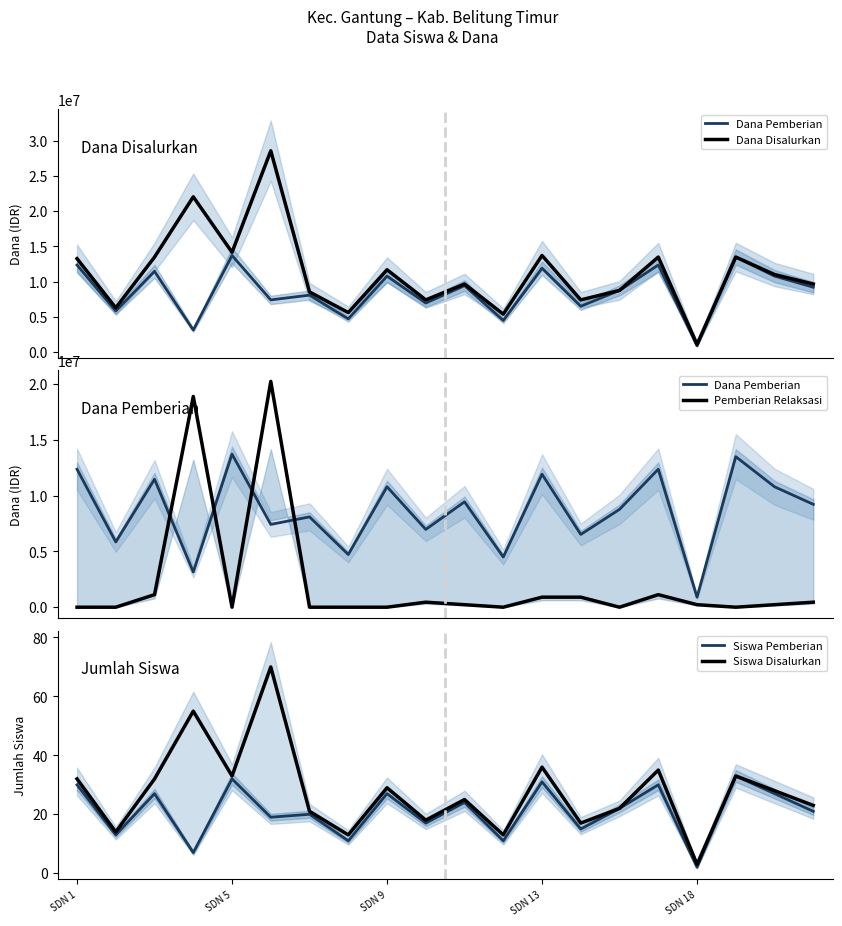

In Siswa Pemberian, how many points are lower than both neighbors (excluding endpoints)?

8